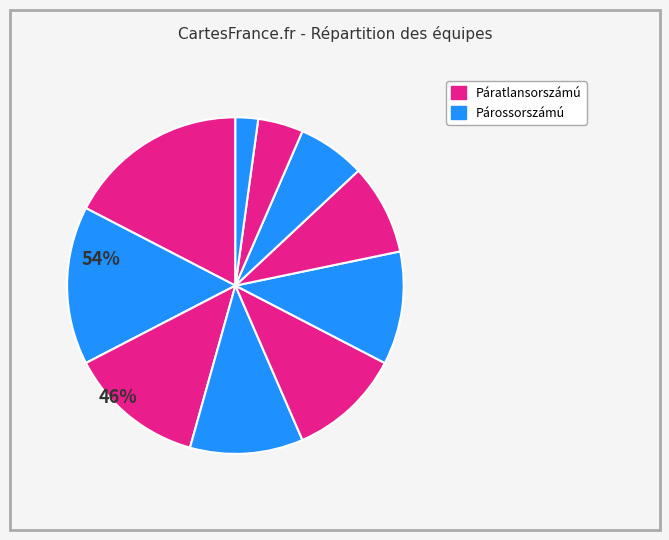

How many segments does this pie chart have?

10